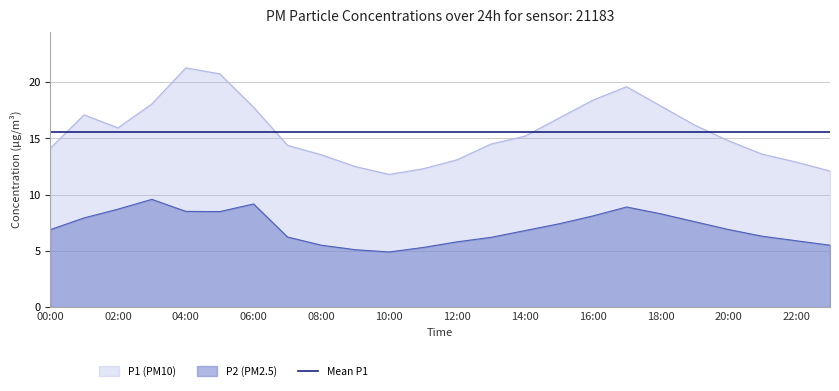

What are all the series names shown in the legend?

P1 (PM10), P2 (PM2.5), Mean P1